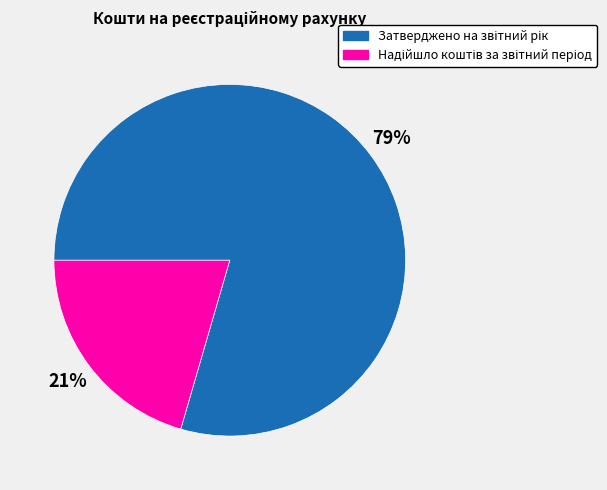

Does any single category account for the majority?

Yes